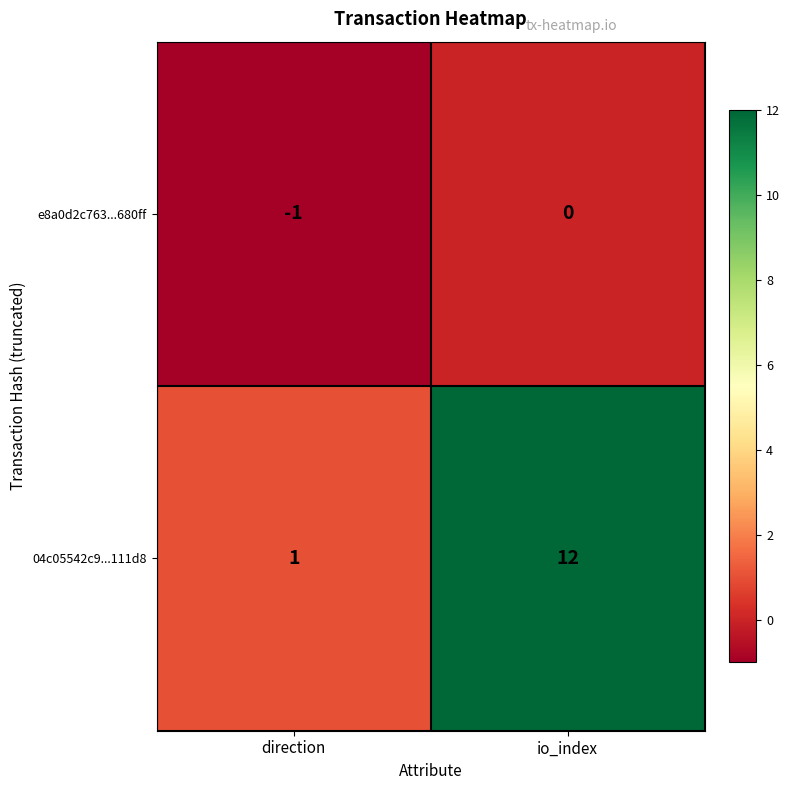

Is it true that e8a0d2c763...680ff equals 0 at io_index?

True